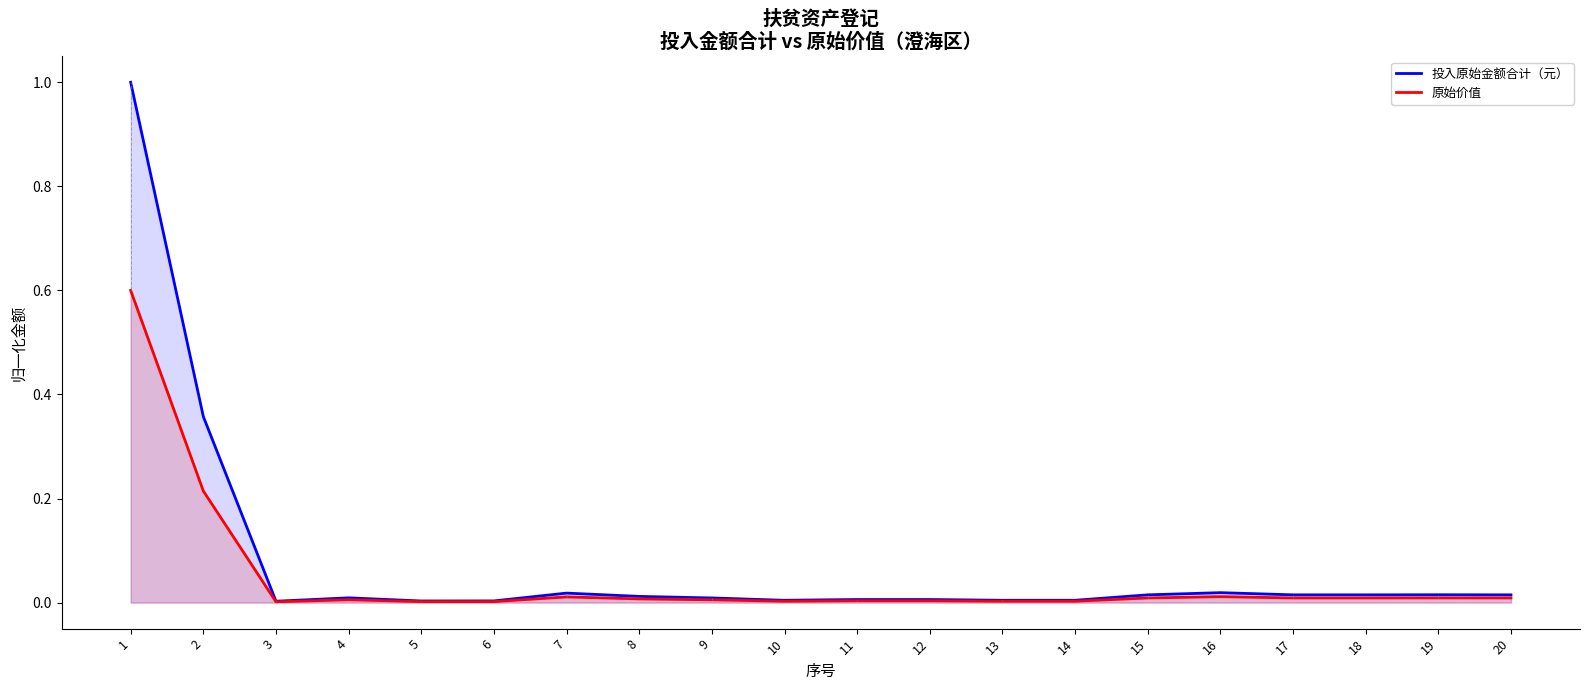

What is the difference between the maximum and minimum values in the 原始价值 series?

0.6